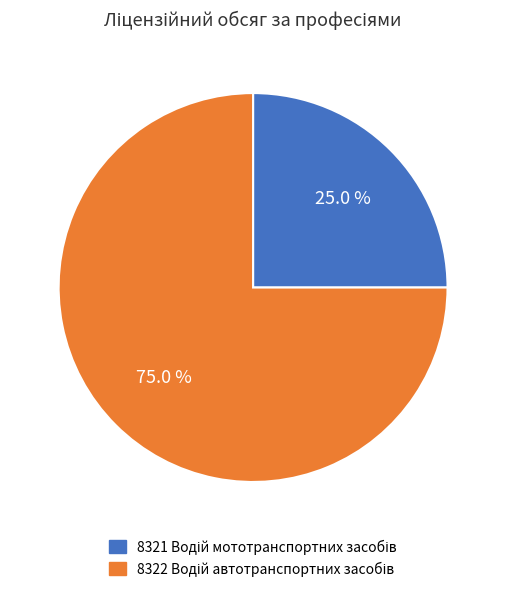

Is there any slice that represents more than half of the pie?

Yes